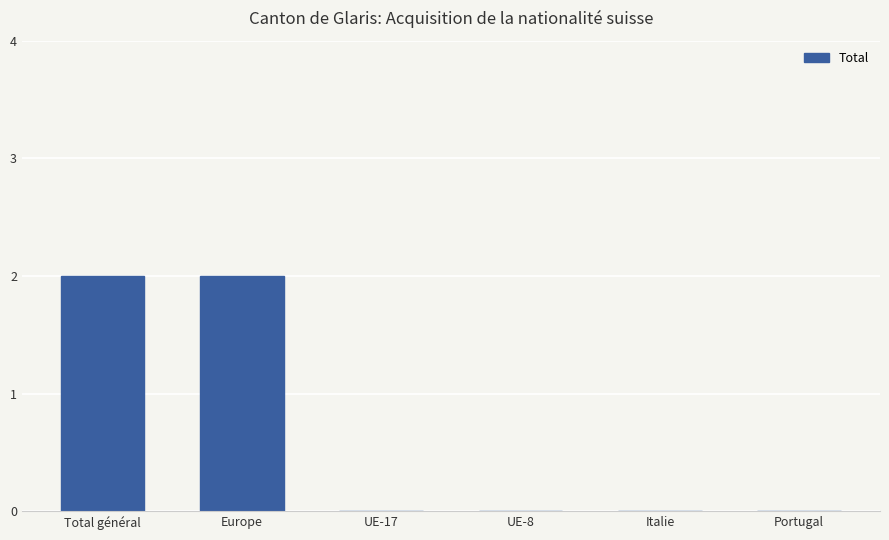

Is it true that the value at UE-8 is 1?

False